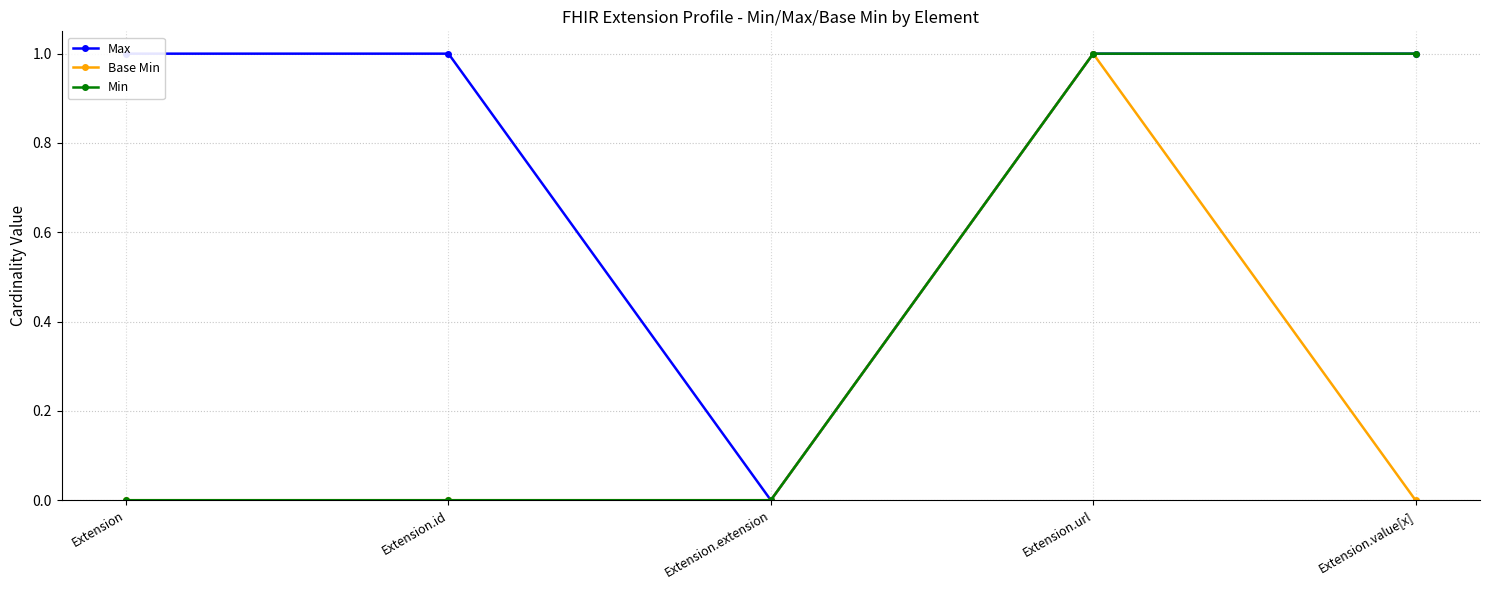

Which series has the widest spread of values?

Max